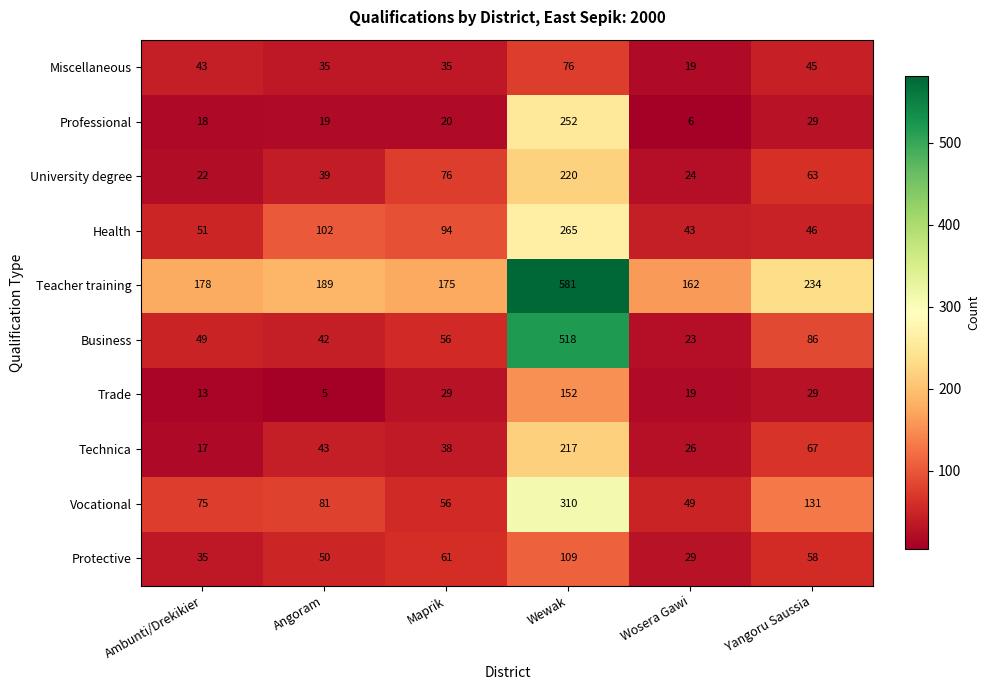

Which category has the highest value in the Vocational series?

Wewak